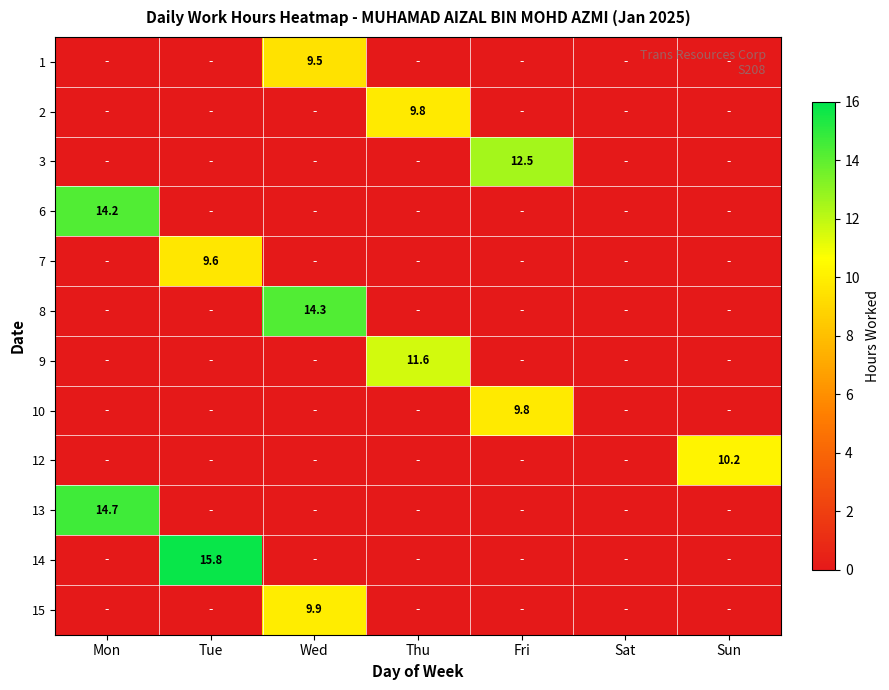

The value of 9 at Thu is 11.6. True or false?

True